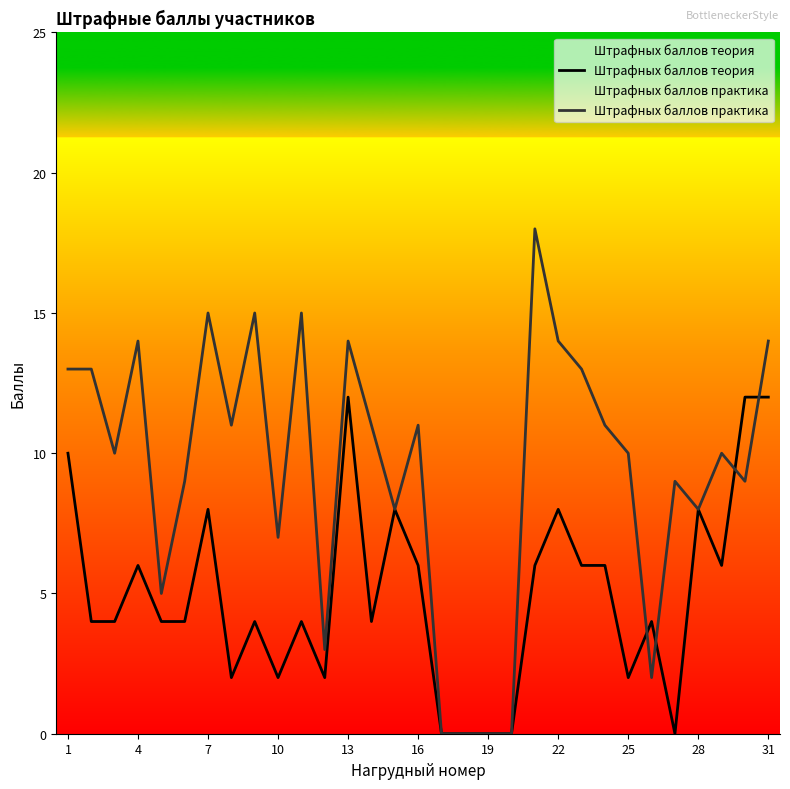

Is it true that Штрафных баллов практика equals 5 at 22?

False